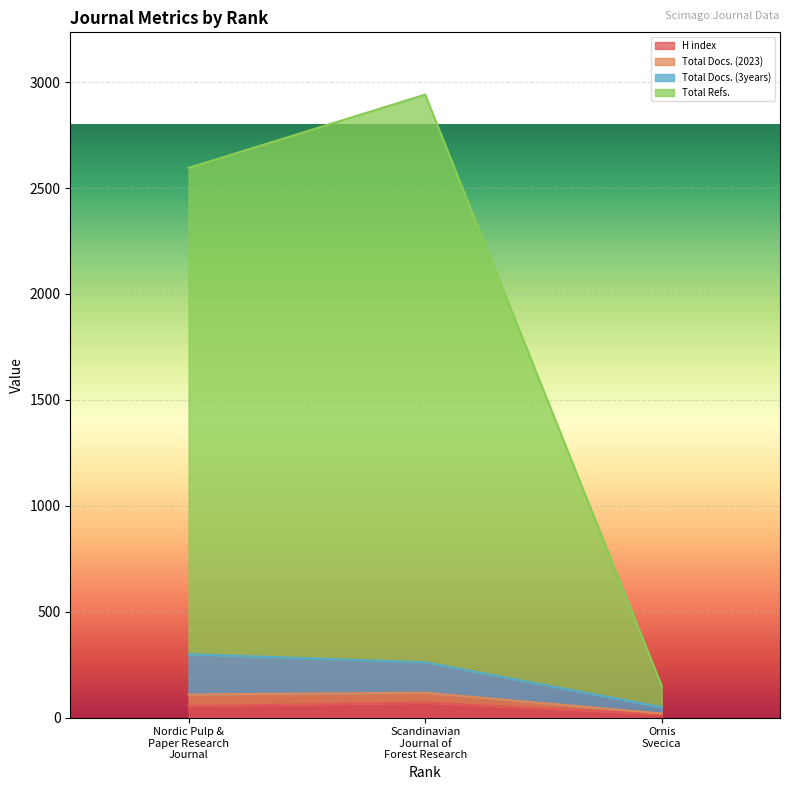

What is the average value of the Total Refs. series?

1895